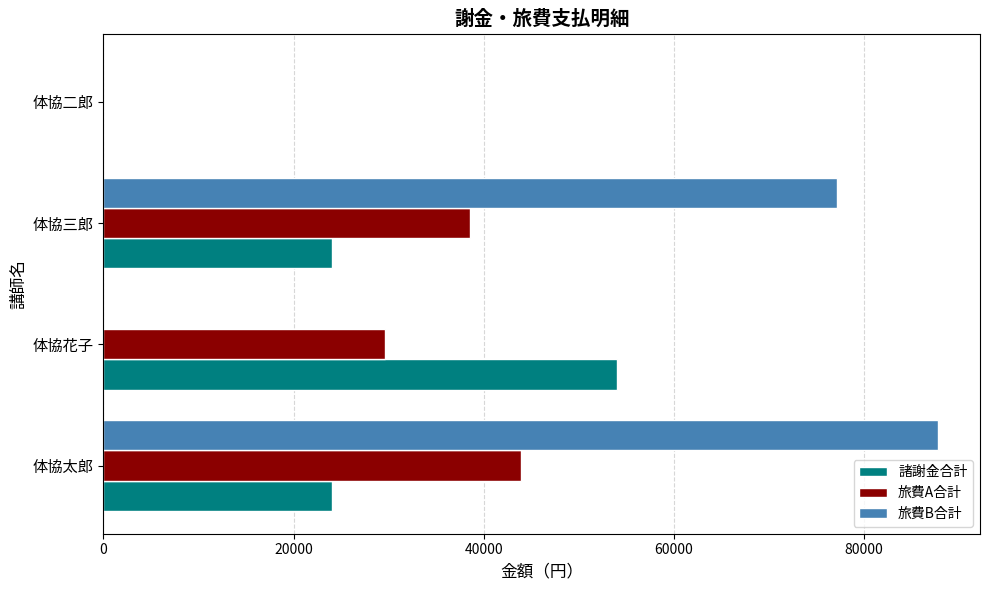

The value of 諸謝金合計 at 体協三郎 is 24000. True or false?

True